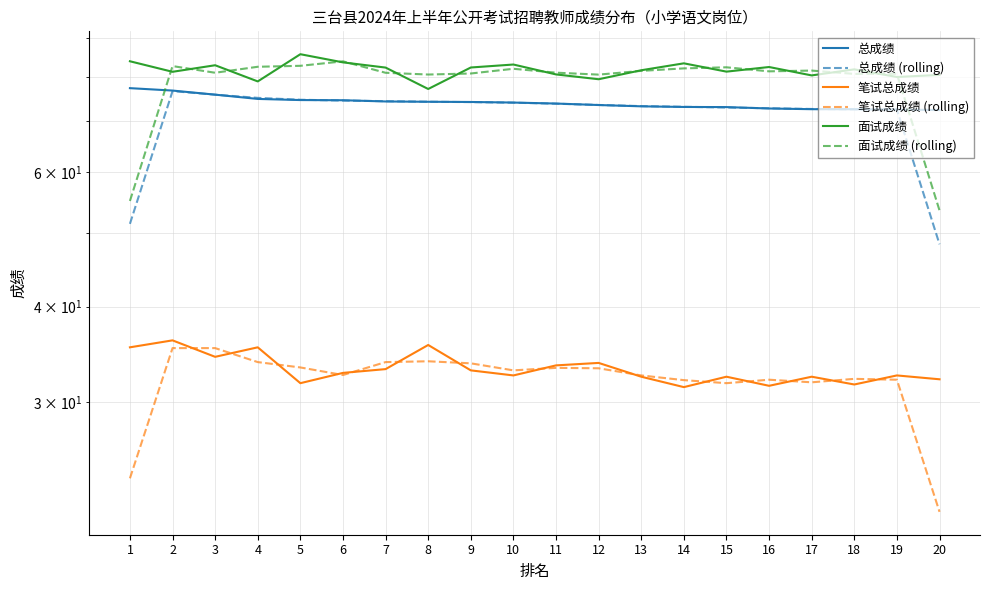

True or false: 总成绩 (rolling) and 笔试总成绩 (rolling) intersect in this chart.

False